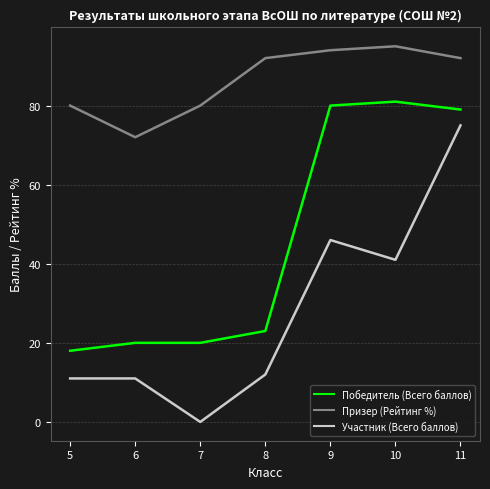

At which label does Призер (Рейтинг %) reach its peak?

10